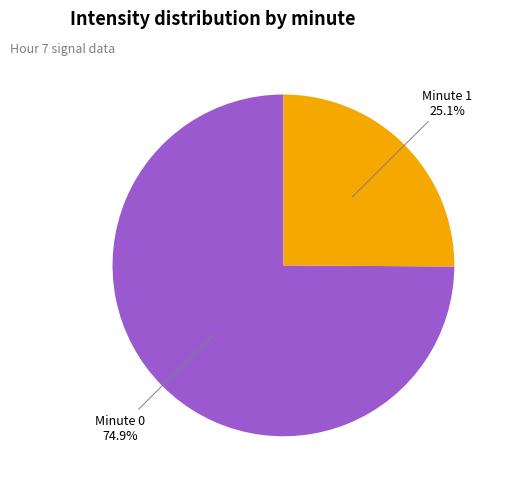

Rank the categories by value from highest to lowest.

Minute 0, Minute 1